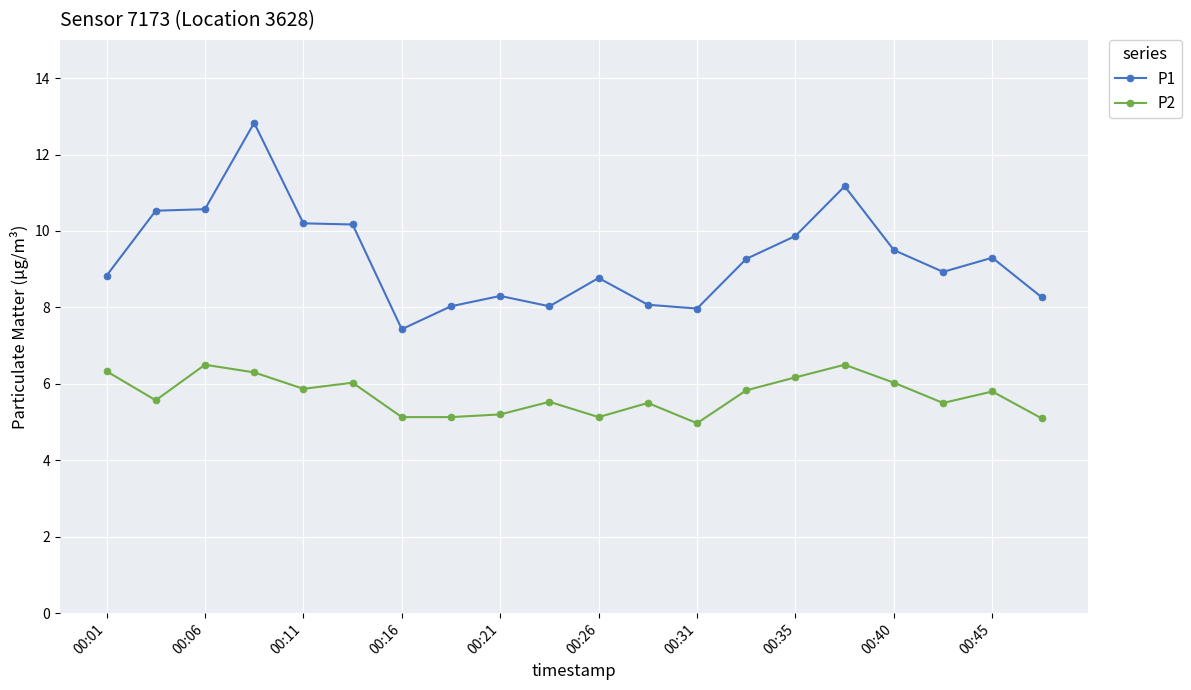

Which series has the largest range (max minus min)?

P1